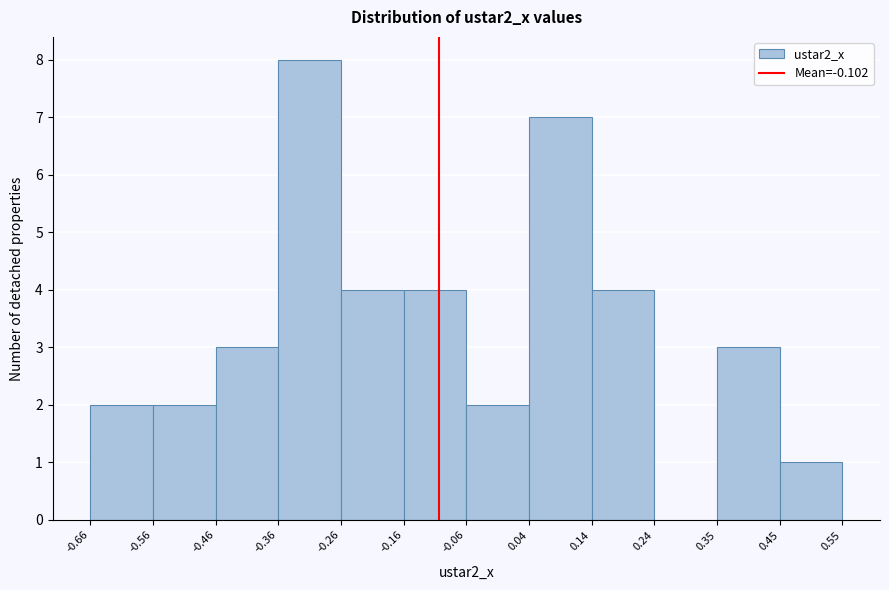

Reading left to right, list every bar in this chart as the range it spans on the x-axis followed by its height. The values are not printed on the chart, so give them approximately, as read against the axis.

-0.66 to -0.56: 2
-0.56 to -0.46: 2
-0.46 to -0.36: 3
-0.36 to -0.26: 8
-0.26 to -0.16: 4
-0.16 to -0.06: 4
-0.06 to 0.04: 2
0.04 to 0.14: 7
0.14 to 0.24: 4
0.24 to 0.35: 0
0.35 to 0.45: 3
0.45 to 0.55: 1